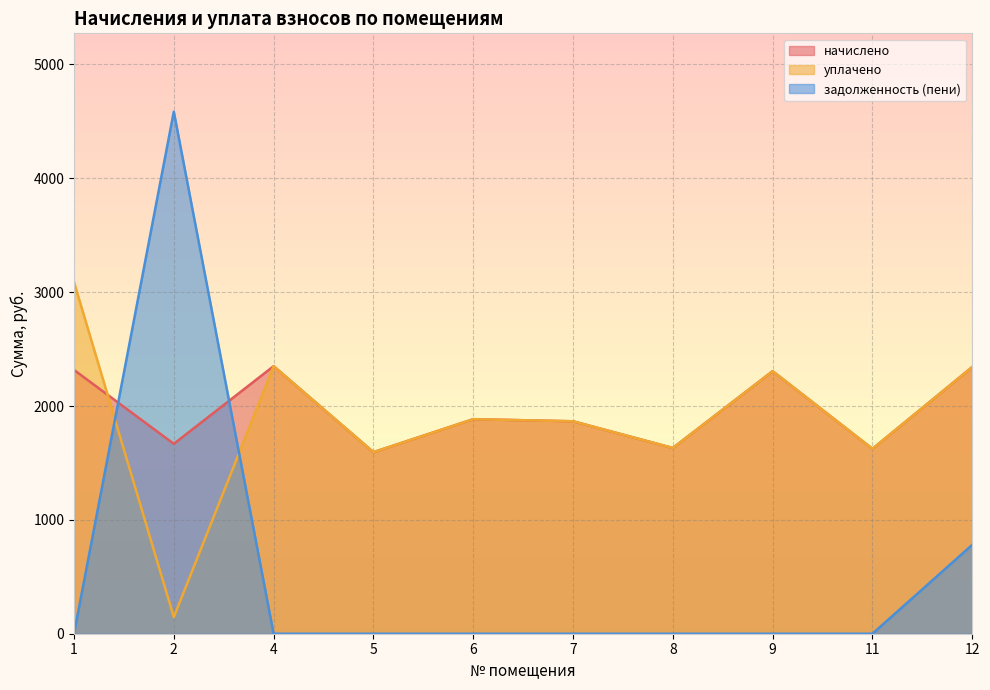

Reading right to left, extract all data points from this chart.

начислено: 12=2342.6	11=1624.0	9=2305.9	8=1631.4	7=1866.0	6=1884.3	5=1594.7	4=2349.9	2=1668.0	1=2316.9
уплачено: 12=2342.6	11=1624.0	9=2305.9	8=1631.4	7=1866.0	6=1884.3	5=1594.7	4=2349.9	2=145.9	1=3089.2
задолженность (пени): 12=780.9	11=0.0	9=0.0	8=0.0	7=0.0	6=0.0	5=0.0	4=0.0	2=4585.6	1=0.0